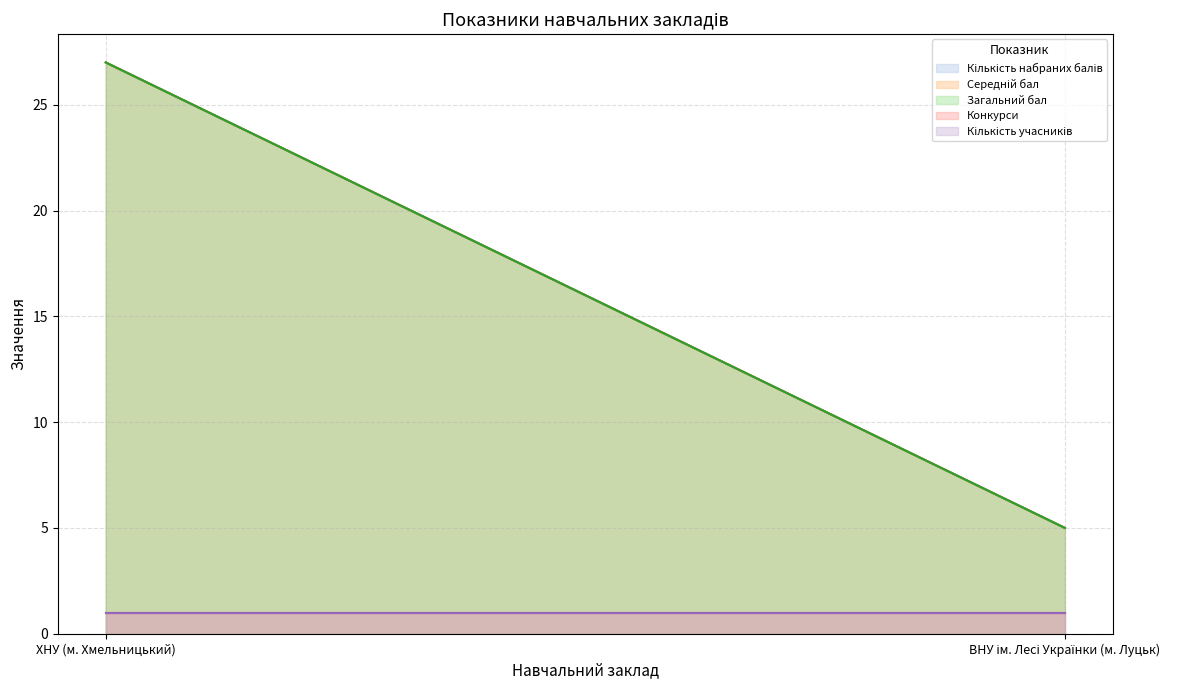

Between ХНУ (м. Хмельницький) and ВНУ ім. Лесі Українки (м. Луцьк), which is larger?

ХНУ (м. Хмельницький)